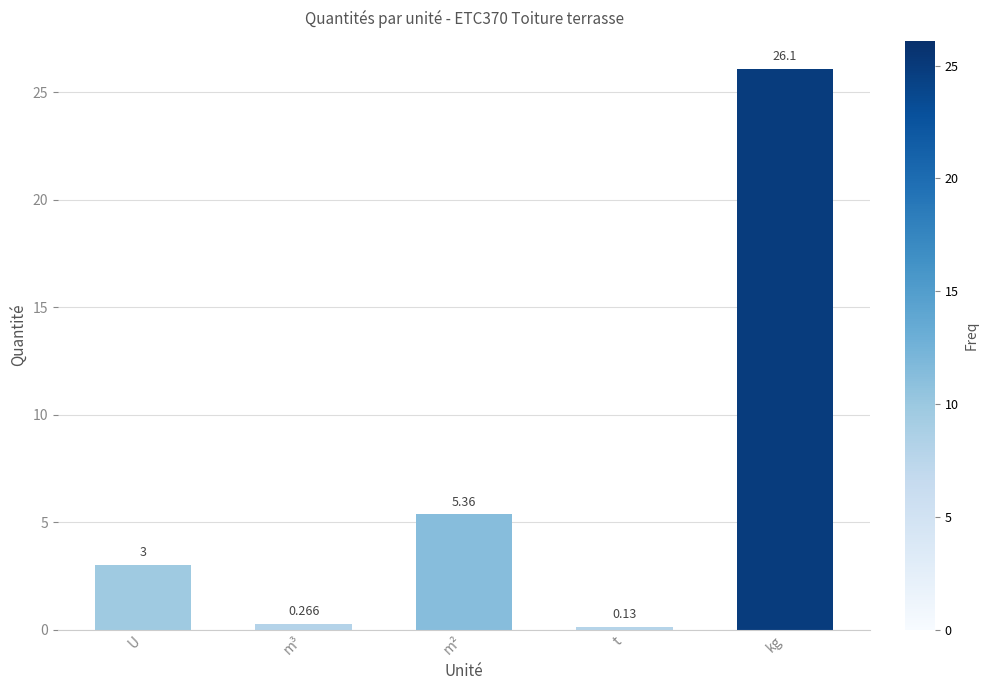

Which category has the lowest value across all series?

t